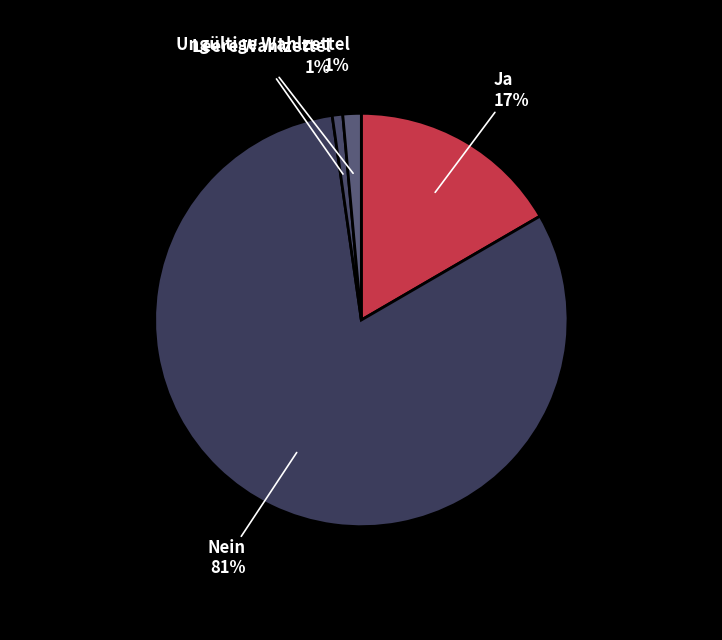

Combined, do Ja and Nein account for over 50%?

Yes